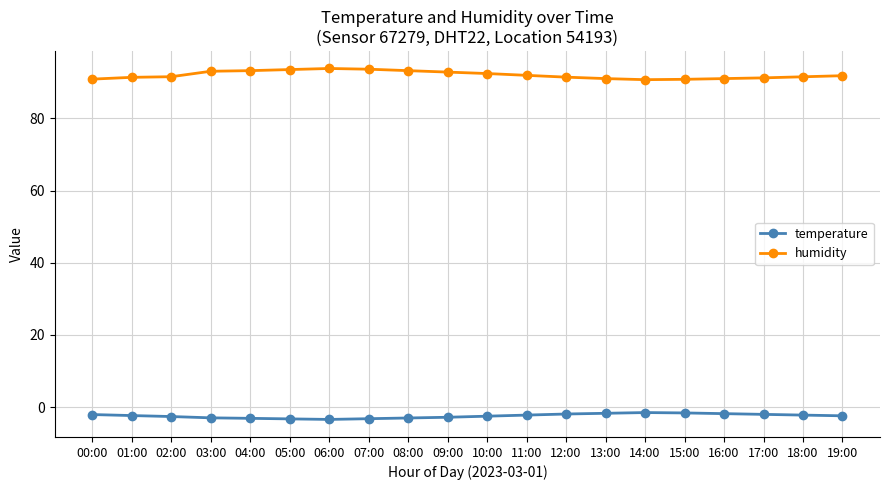

What is the total value across all series at 16:00?

89.2